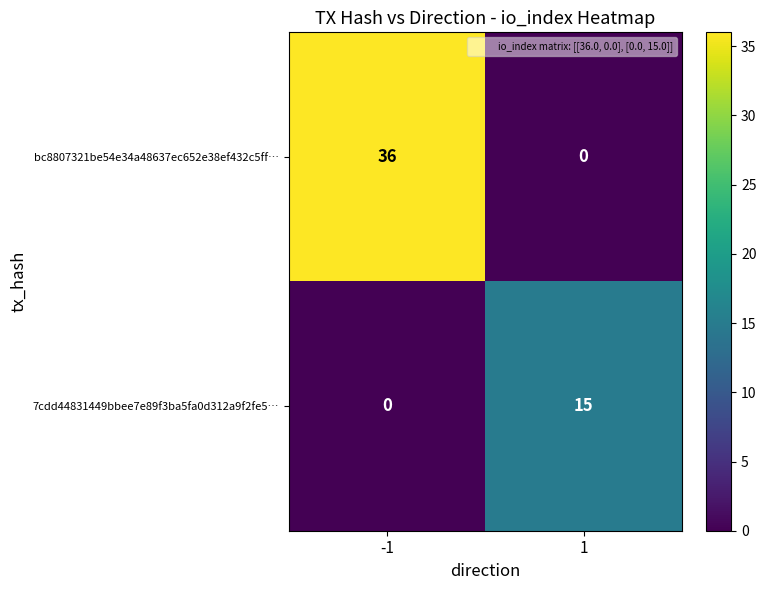

How many categories are shown in the chart?

2